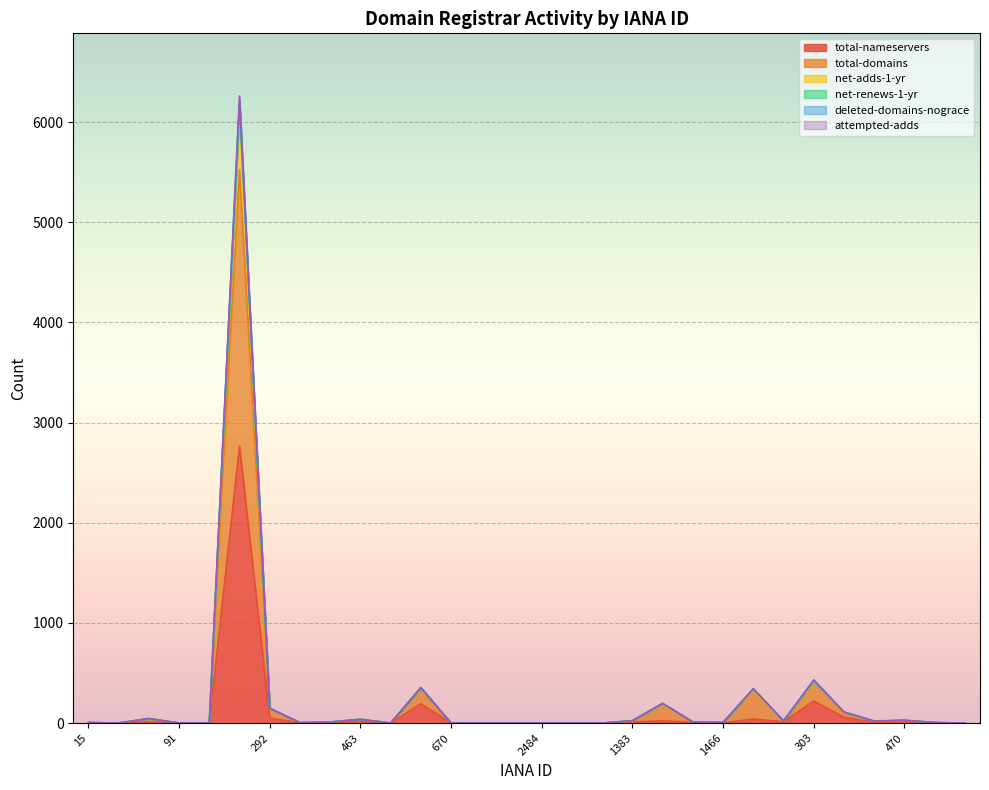

Rank the series by their maximum value, from highest to lowest.

net-renews-1-yr, deleted-domains-nograce, attempted-adds, net-adds-1-yr, total-domains, total-nameservers